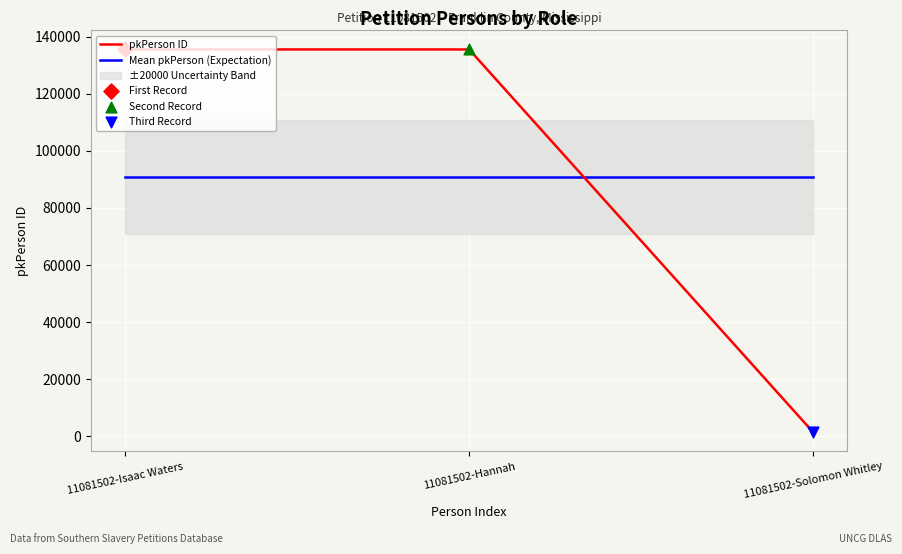

Is the value of pkPerson ID at 11081502-Solomon Whitley greater than the value of Mean pkPerson (Expectation) at 11081502-Solomon Whitley?

No